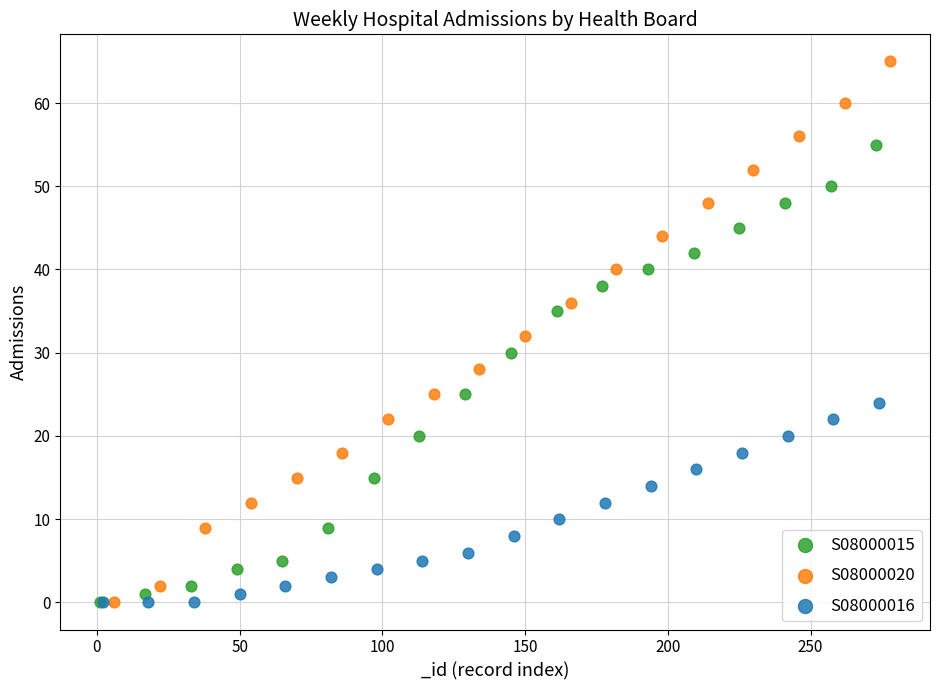

Which series contains the highest Y value?

S08000020